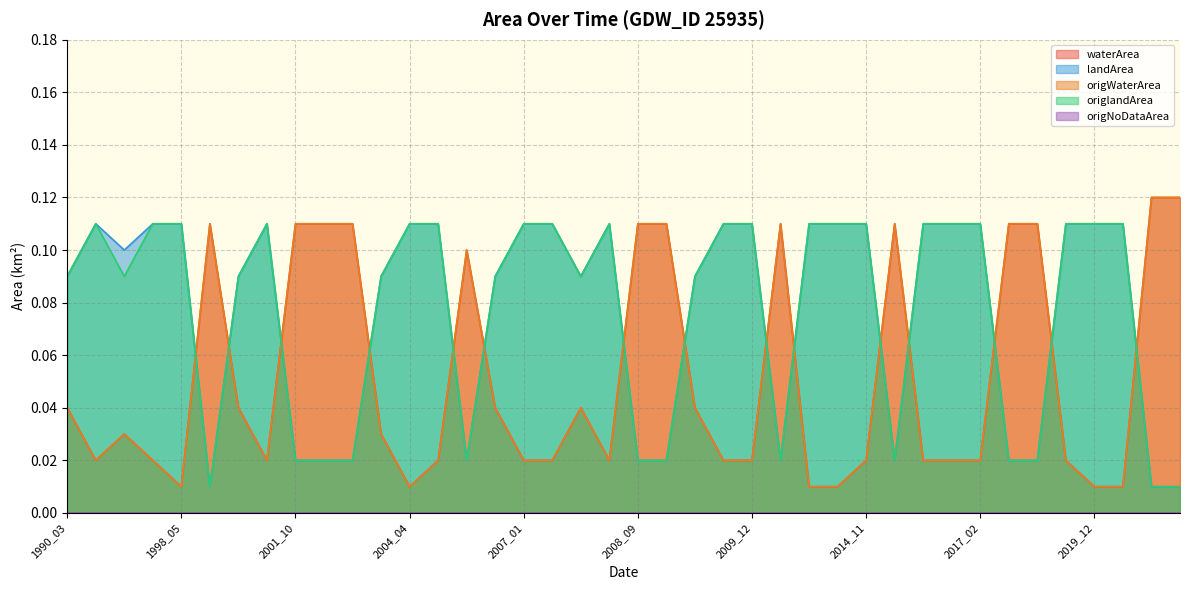

Reading right to left, transcribe all the data shown in this chart.

waterArea: 0.1	0.1	0.1	0.1	0.1	0.1	0.1	0.1	0.1	0.1	0.1	0.1	0.1	0.0	0.0	0.0	0.0	0.0	0.0	0.0	0.0	0.0	0.0	0.0	0.0	0.0	0.0	0.0	0.0	0.0	0.0	0.0	0.0	0.0	0.0	0.0	0.0	0.0	0.0	0.0
landArea: 0.0	0.0	0.0	0.0	0.0	0.0	0.0	0.0	0.0	0.0	0.0	0.0	0.0	0.1	0.1	0.1	0.1	0.1	0.1	0.1	0.1	0.1	0.1	0.1	0.1	0.1	0.1	0.1	0.1	0.1	0.1	0.1	0.1	0.1	0.1	0.1	0.1	0.1	0.1	0.1
origWaterArea: 0.1	0.1	0.1	0.1	0.1	0.1	0.1	0.1	0.1	0.1	0.1	0.1	0.1	0.0	0.0	0.0	0.0	0.0	0.0	0.0	0.0	0.0	0.0	0.0	0.0	0.0	0.0	0.0	0.0	0.0	0.0	0.0	0.0	0.0	0.0	0.0	0.0	0.0	0.0	0.0
origlandArea: 0.0	0.0	0.0	0.0	0.0	0.0	0.0	0.0	0.0	0.0	0.0	0.0	0.0	0.1	0.1	0.1	0.1	0.1	0.1	0.1	0.1	0.1	0.1	0.1	0.1	0.1	0.1	0.1	0.1	0.1	0.1	0.1	0.1	0.1	0.1	0.1	0.1	0.1	0.1	0.1
origNoDataArea: 0.0	0.0	0.0	0.0	0.0	0.0	0.0	0.0	0.0	0.0	0.0	0.0	0.0	0.0	0.0	0.0	0.0	0.0	0.0	0.0	0.0	0.0	0.0	0.0	0.0	0.0	0.0	0.0	0.0	0.0	0.0	0.0	0.0	0.0	0.0	0.0	0.0	0.0	0.0	0.0